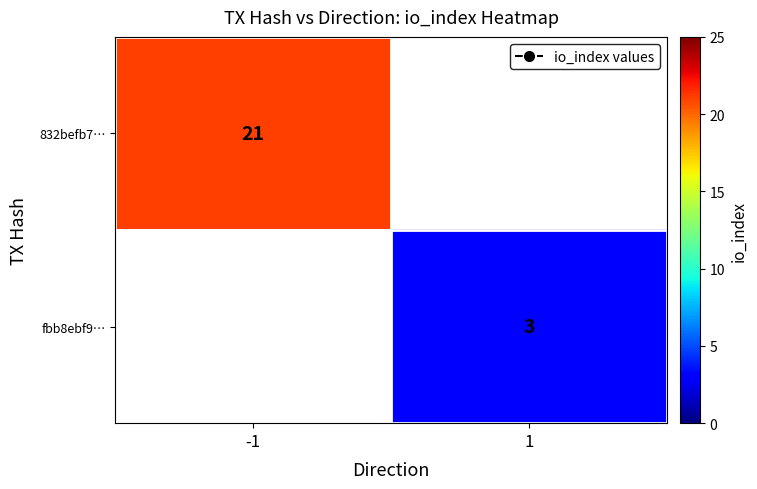

What is the spread (max minus min) of values at 1?

3